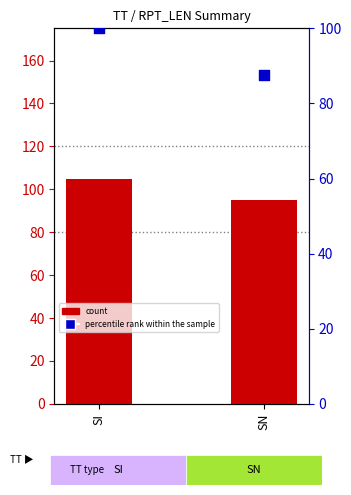

What are all the series names shown in the legend?

count, percentile rank within the sample